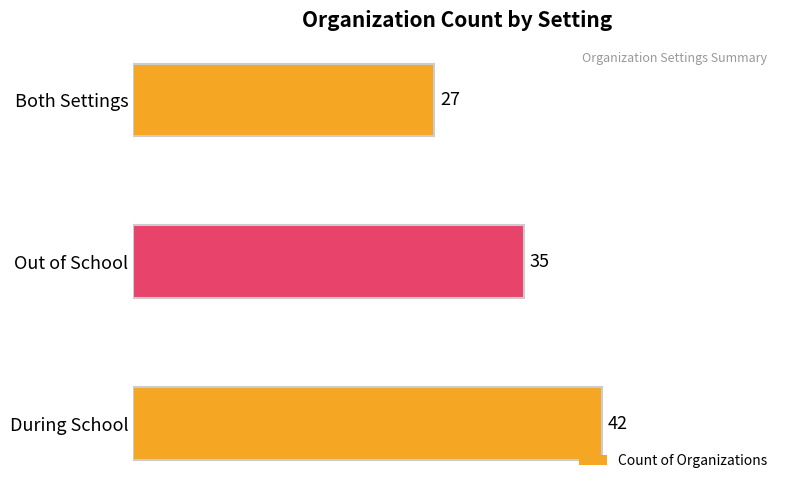

How many data points are less than 35?

1